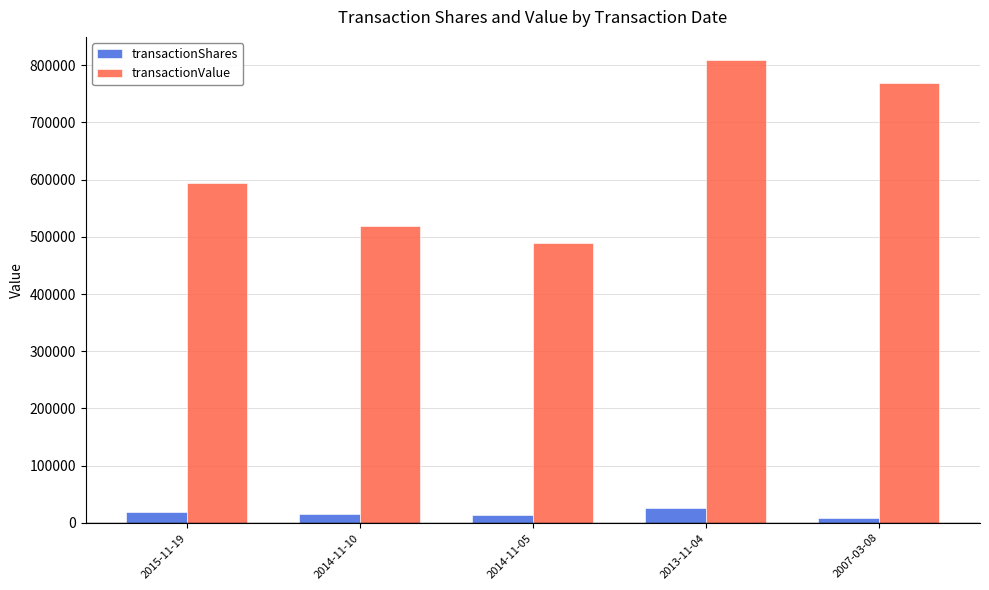

Which series has the largest total across all categories?

transactionValue